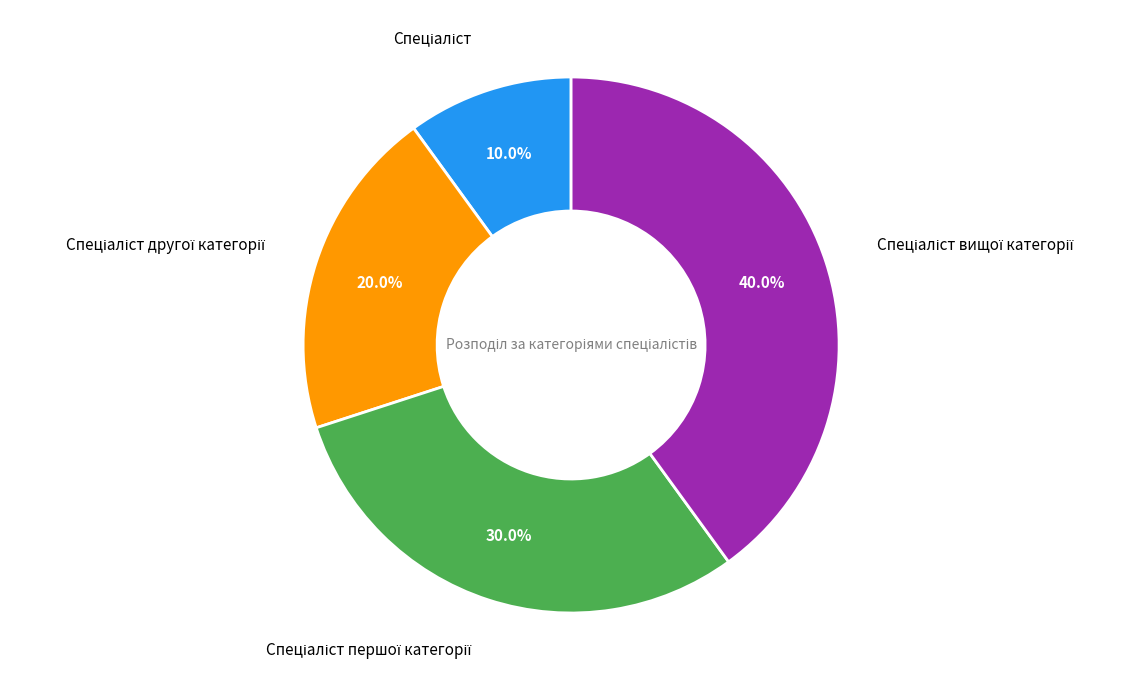

Does any single category account for the majority?

No